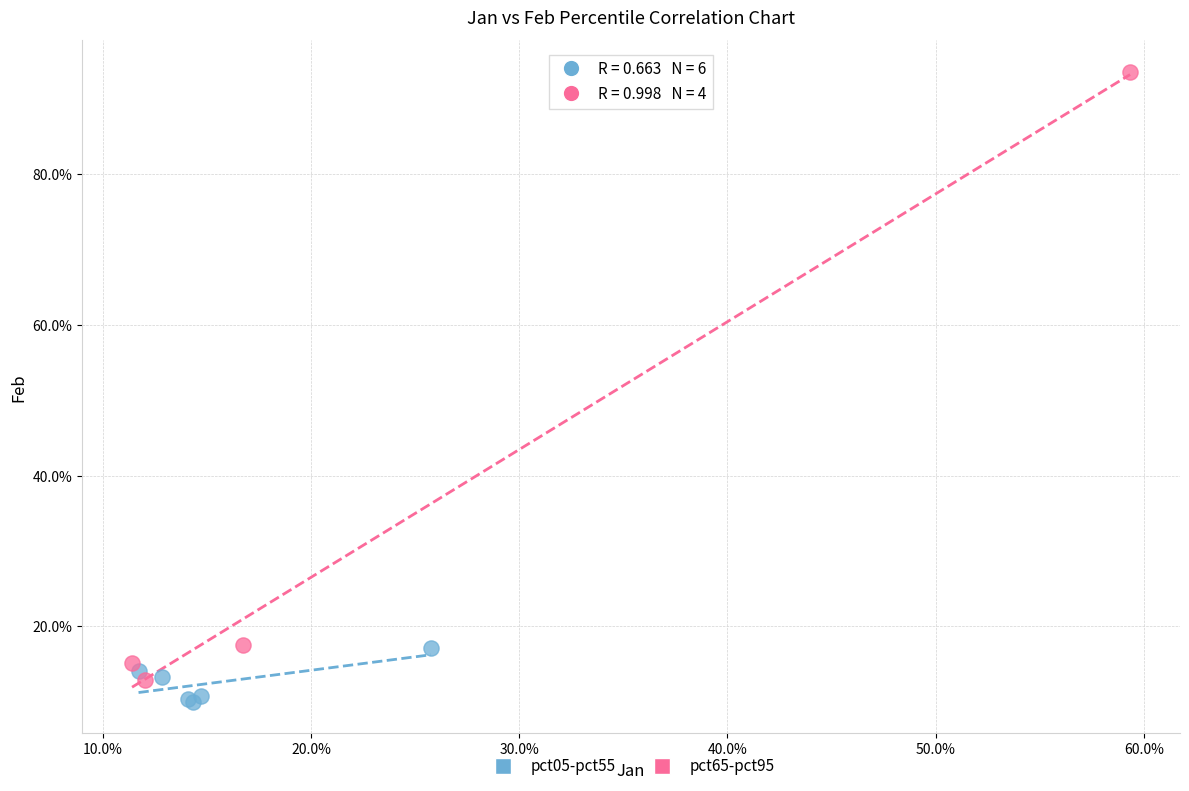

Which series reaches the minimum Y coordinate?

pct05-pct55